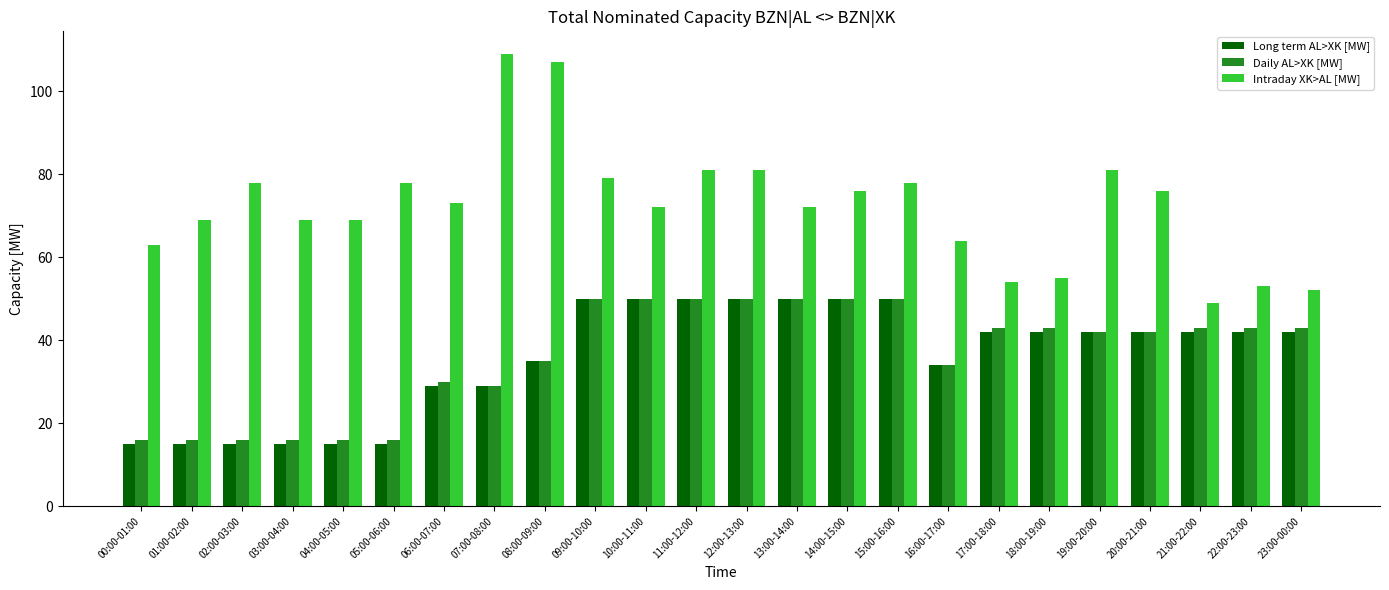

What is the spread (max minus min) of values at 06:00-07:00?

44